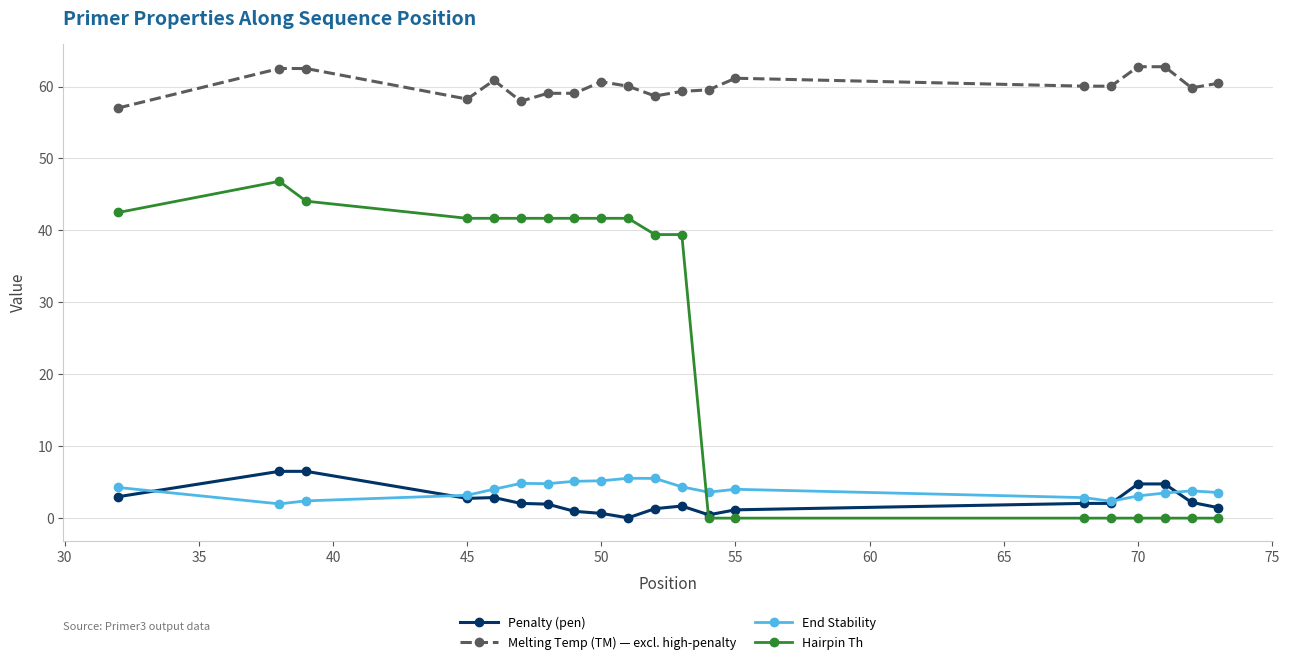

True or false: End Stability and Melting Temp (TM) — excl. high-penalty intersect in this chart.

False